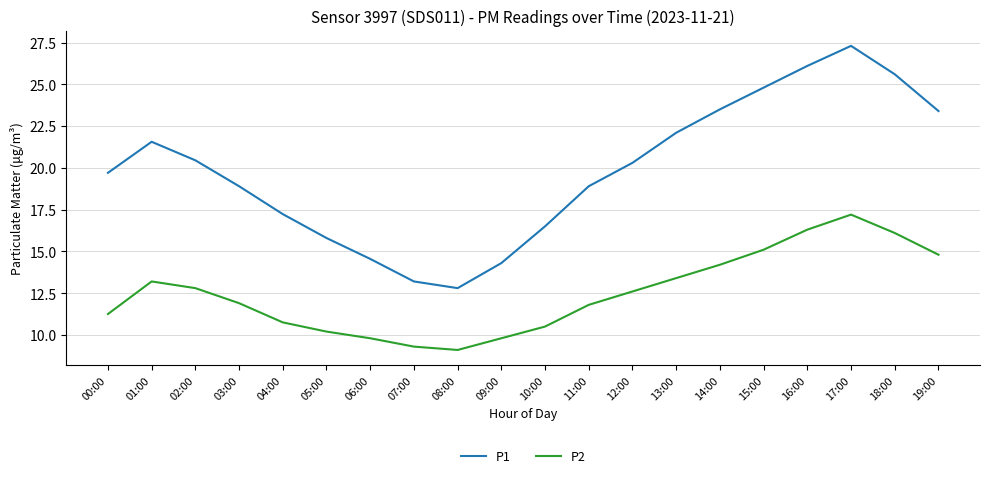

At which category is the sum across all series the highest?

17:00